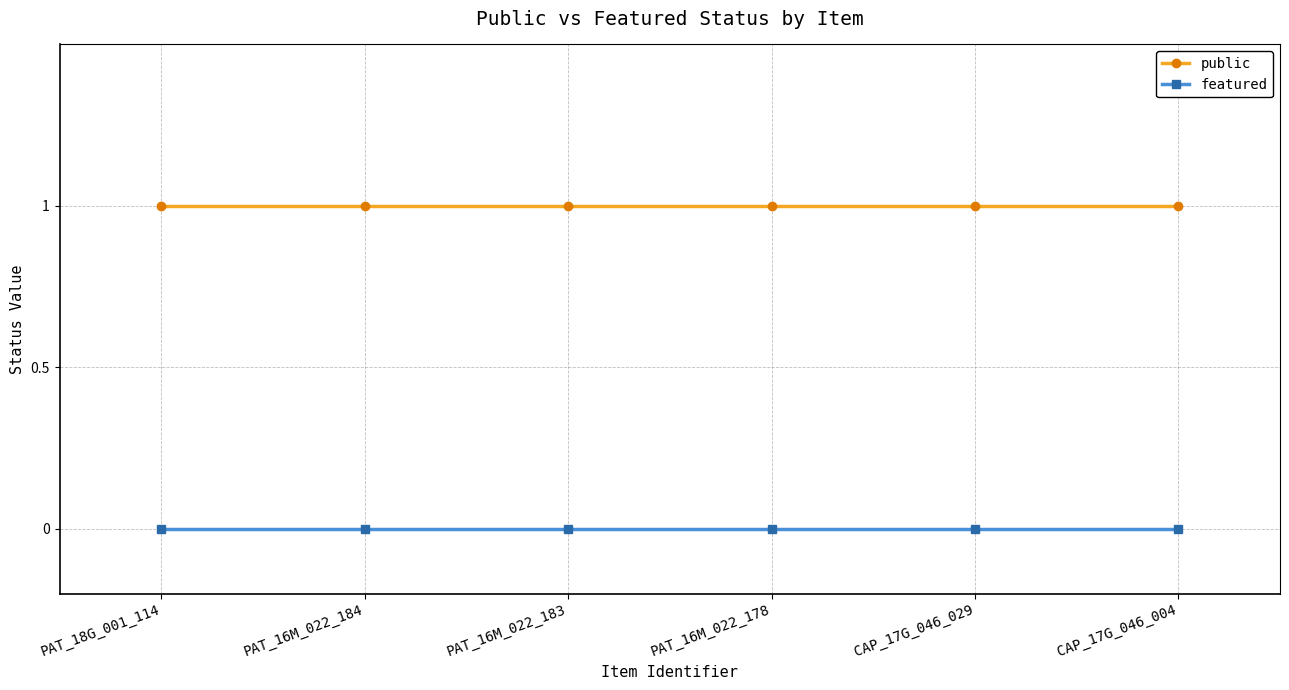

At PAT_16M_022_183, list the series in order from largest to smallest.

public, featured